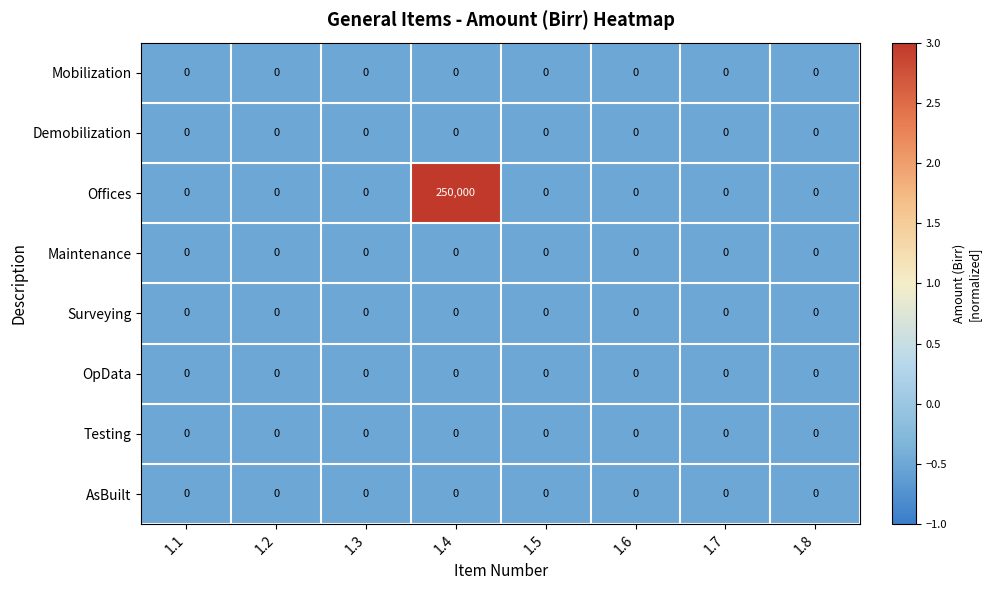

How many data points does each series have?

8